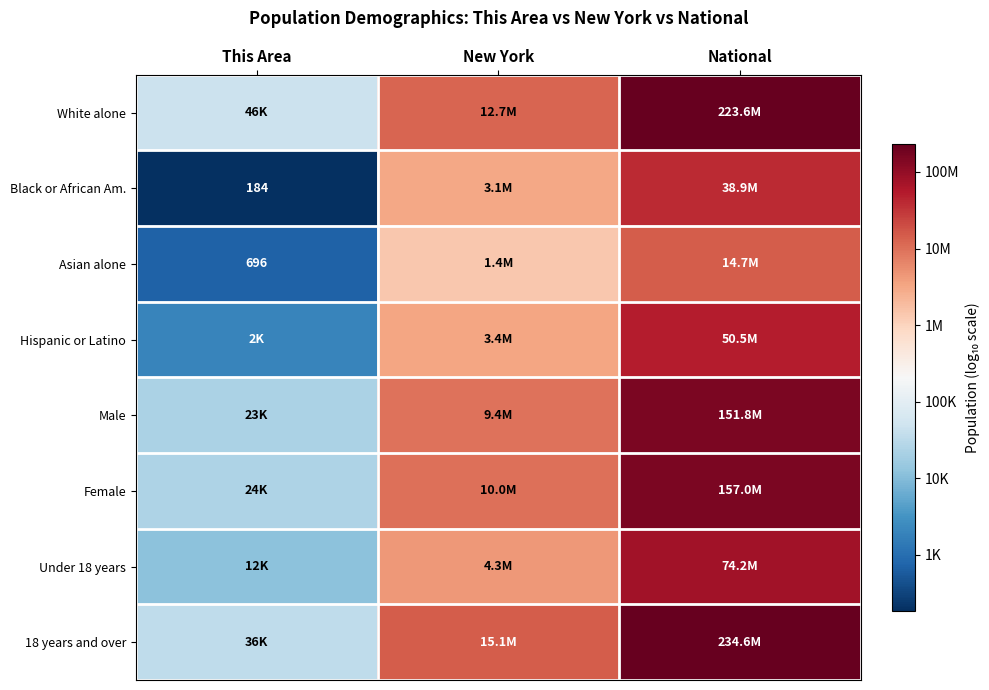

Is the value of Black or African Am. at New York greater than the value of Female at New York?

No